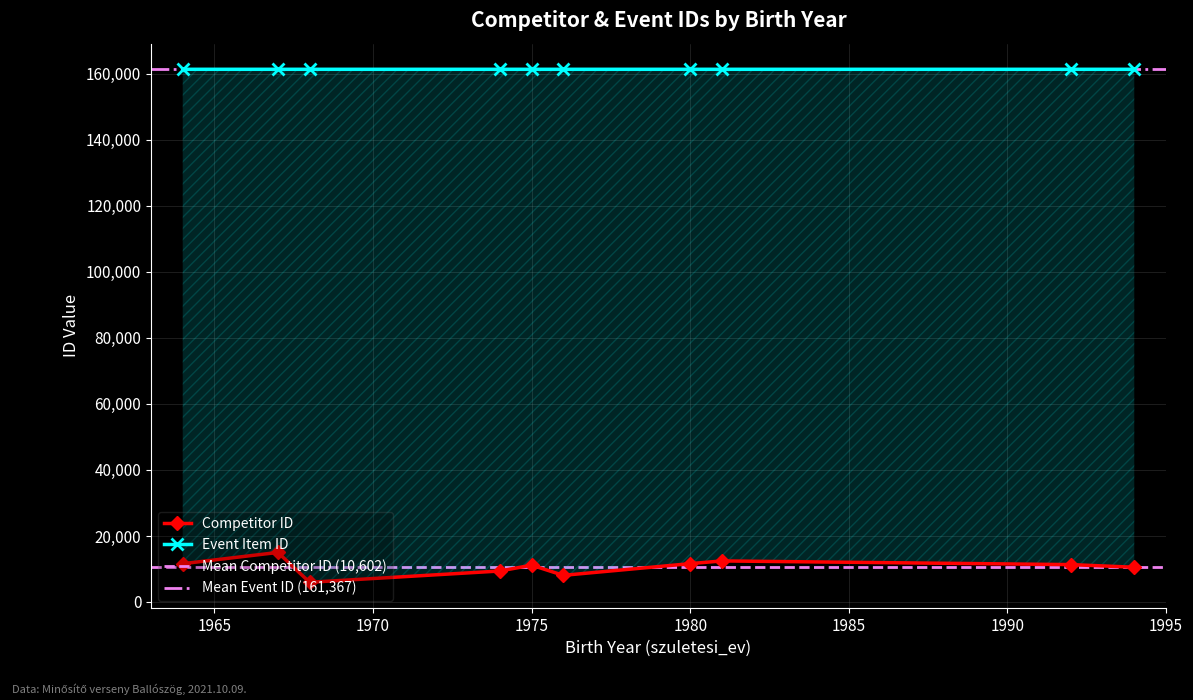

True or false: Event Item ID and Competitor ID cross at least once.

False